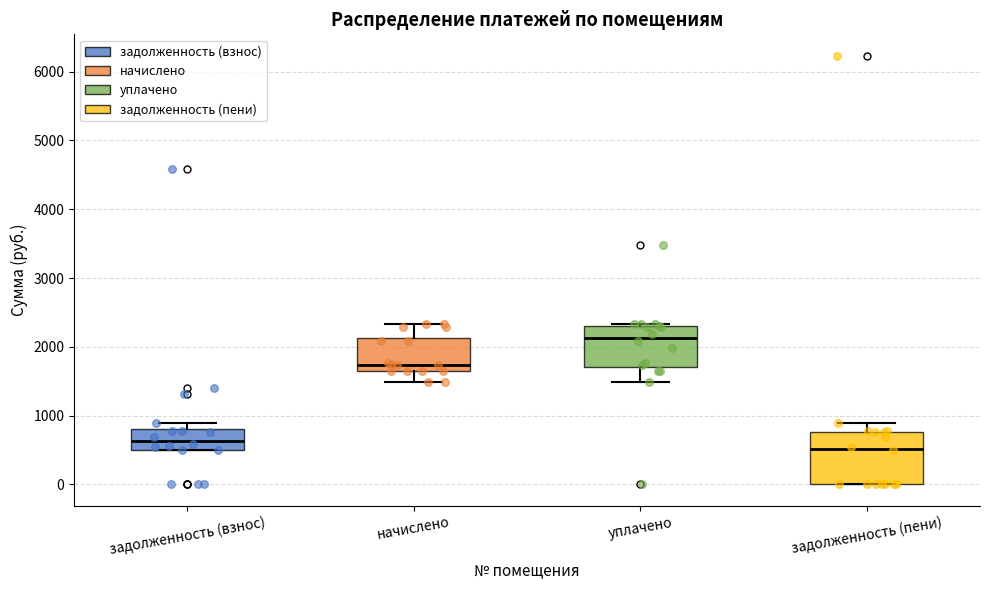

Where is the lower edge of the box for уплачено on the y-axis? The values are not printed on the chart, so give them approximately, as read against the axis.

1700